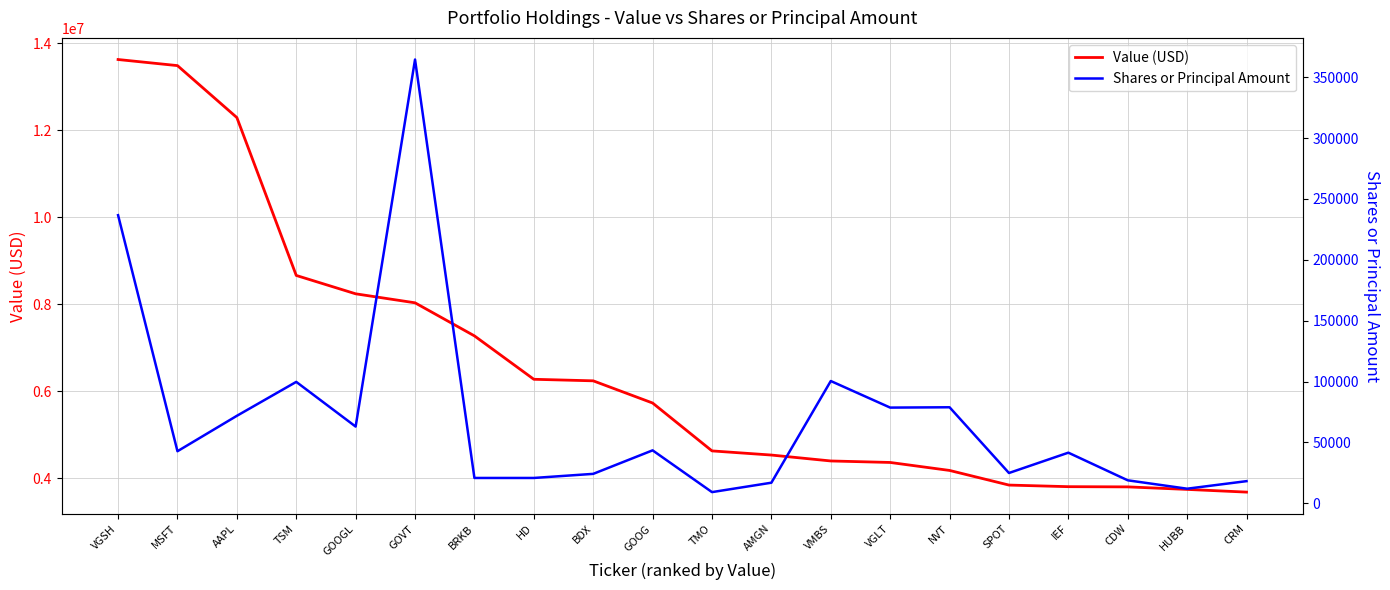

At which label does Shares or Principal Amount first exceed 42723?

VGSH